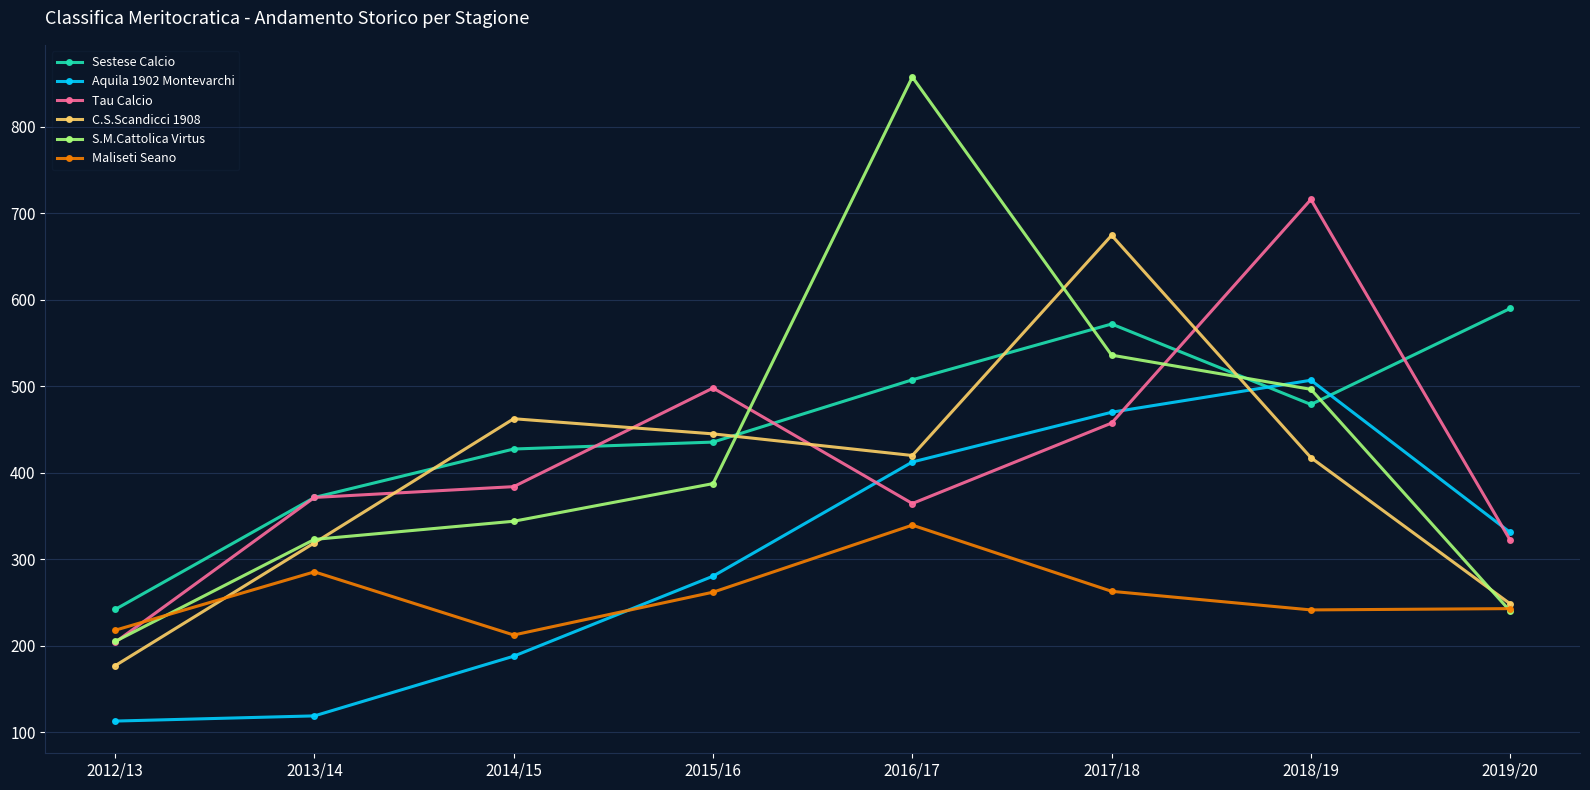

How many lines are shown in the chart?

6